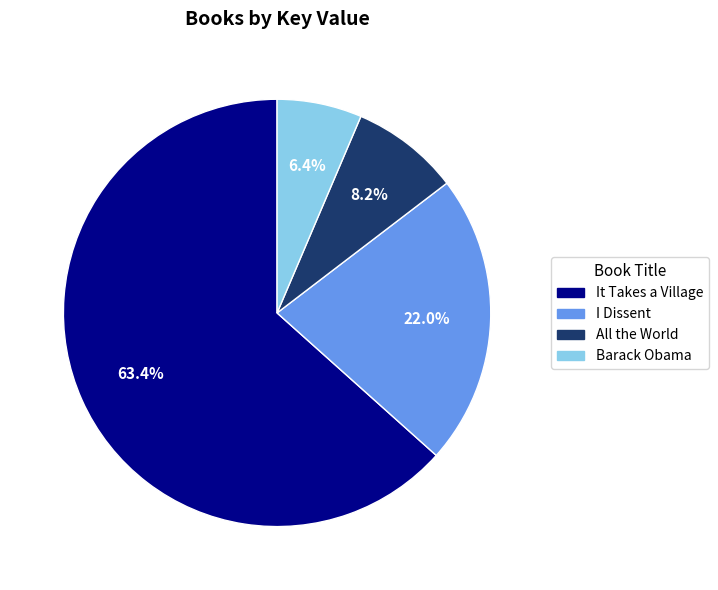

Which category has the biggest portion of the pie?

It Takes a Village